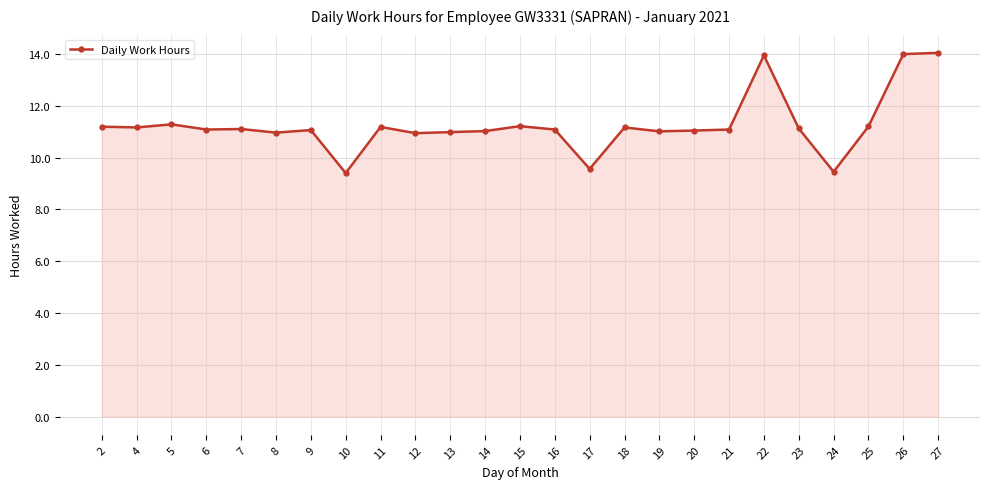

True or false: the data has more than 1 interior local peaks.

True